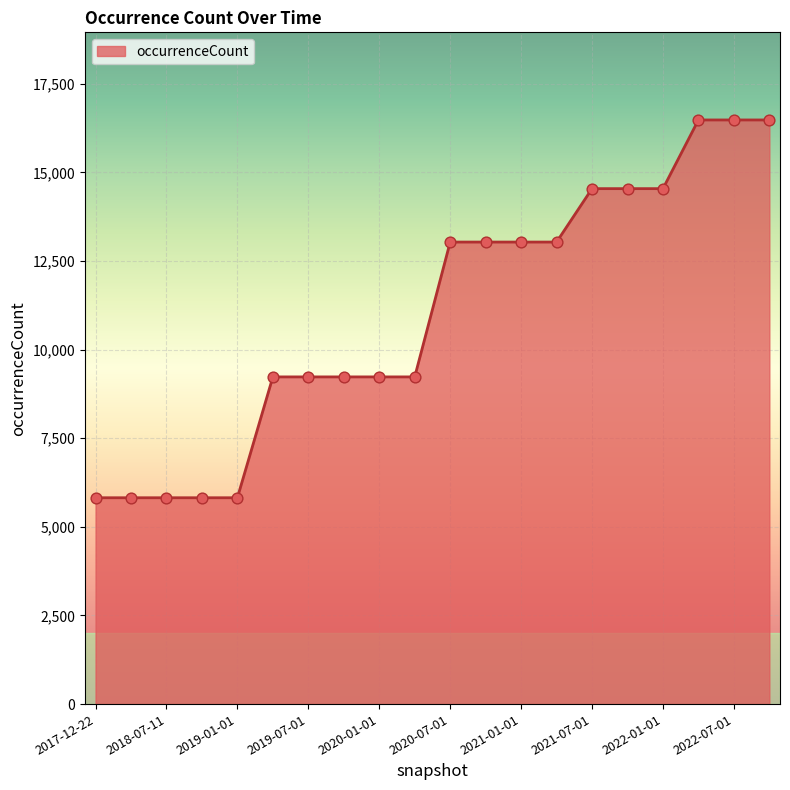

What is the greatest value displayed?

16482